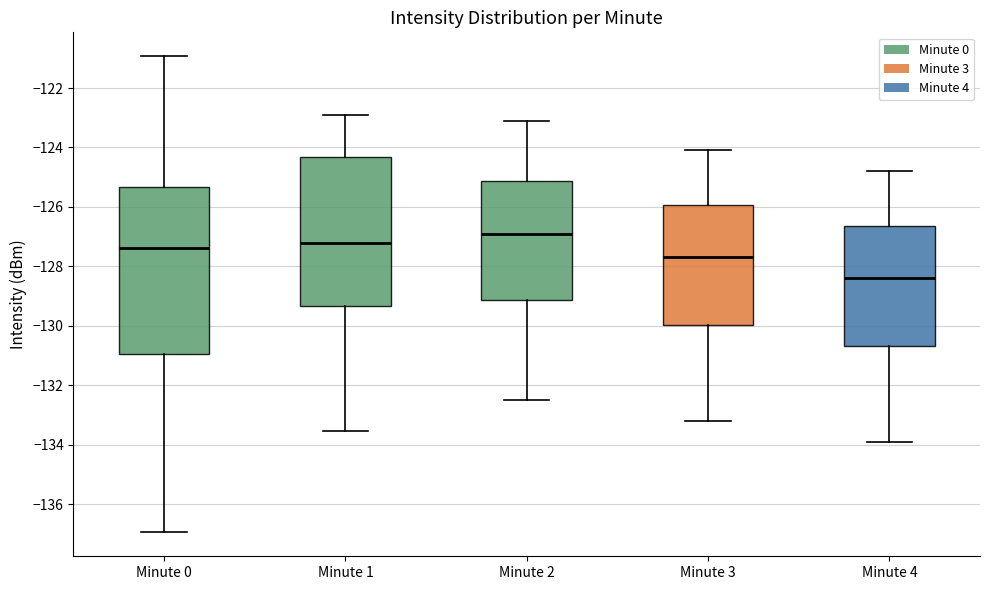

Which box's median line is the highest?

Minute 2